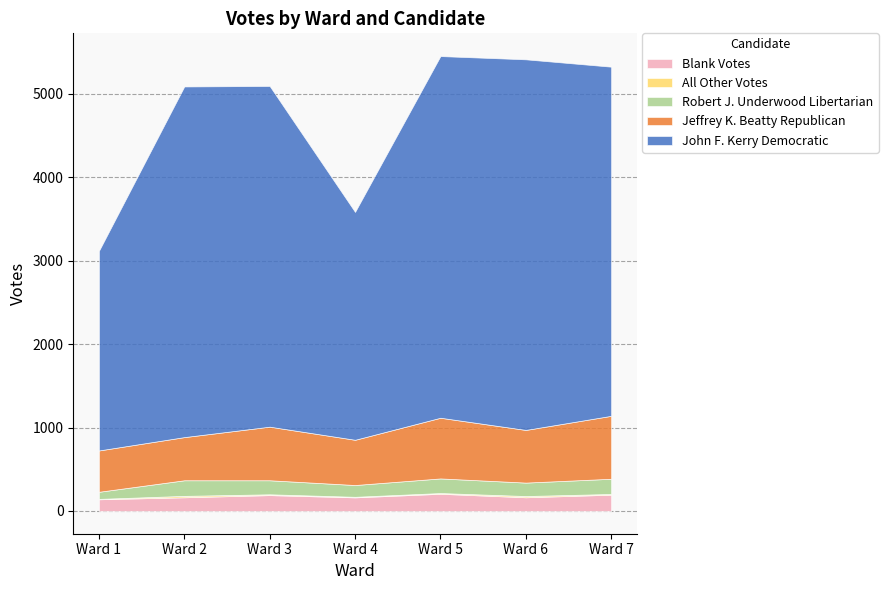

What is the highest value of the Robert J. Underwood Libertarian series?

187